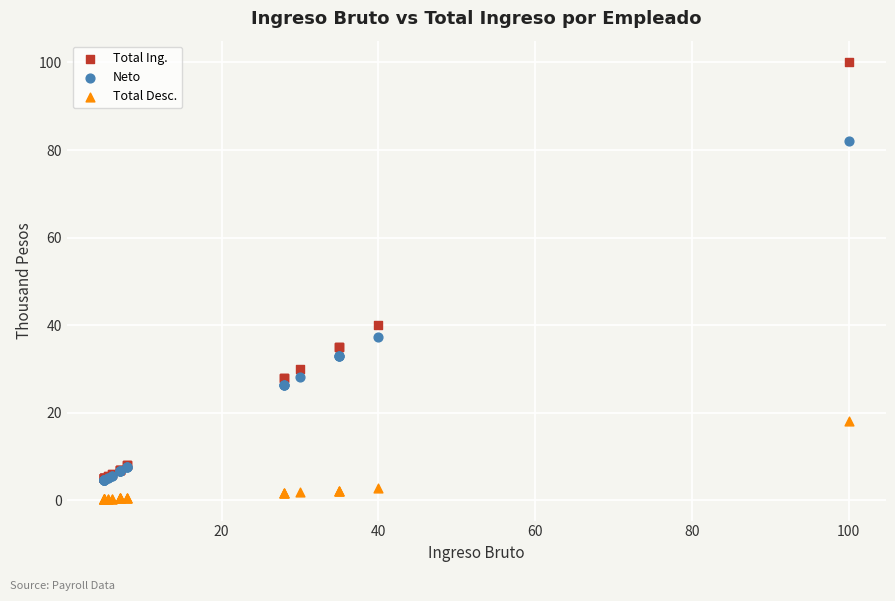

What are all the series names shown in the legend?

Total Ing., Neto, Total Desc.